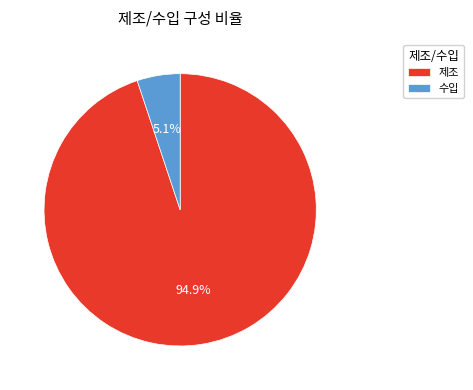

What percentage is NOT represented by 제조?

5.1%